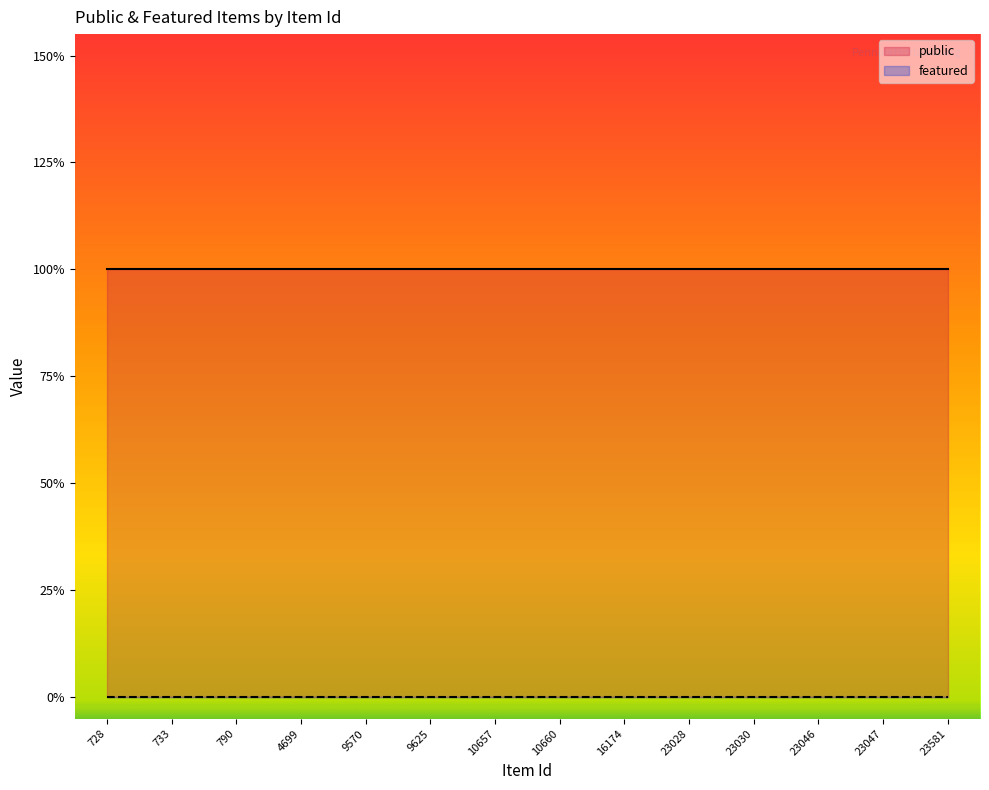

Is it true that featured equals 0 at 728?

True